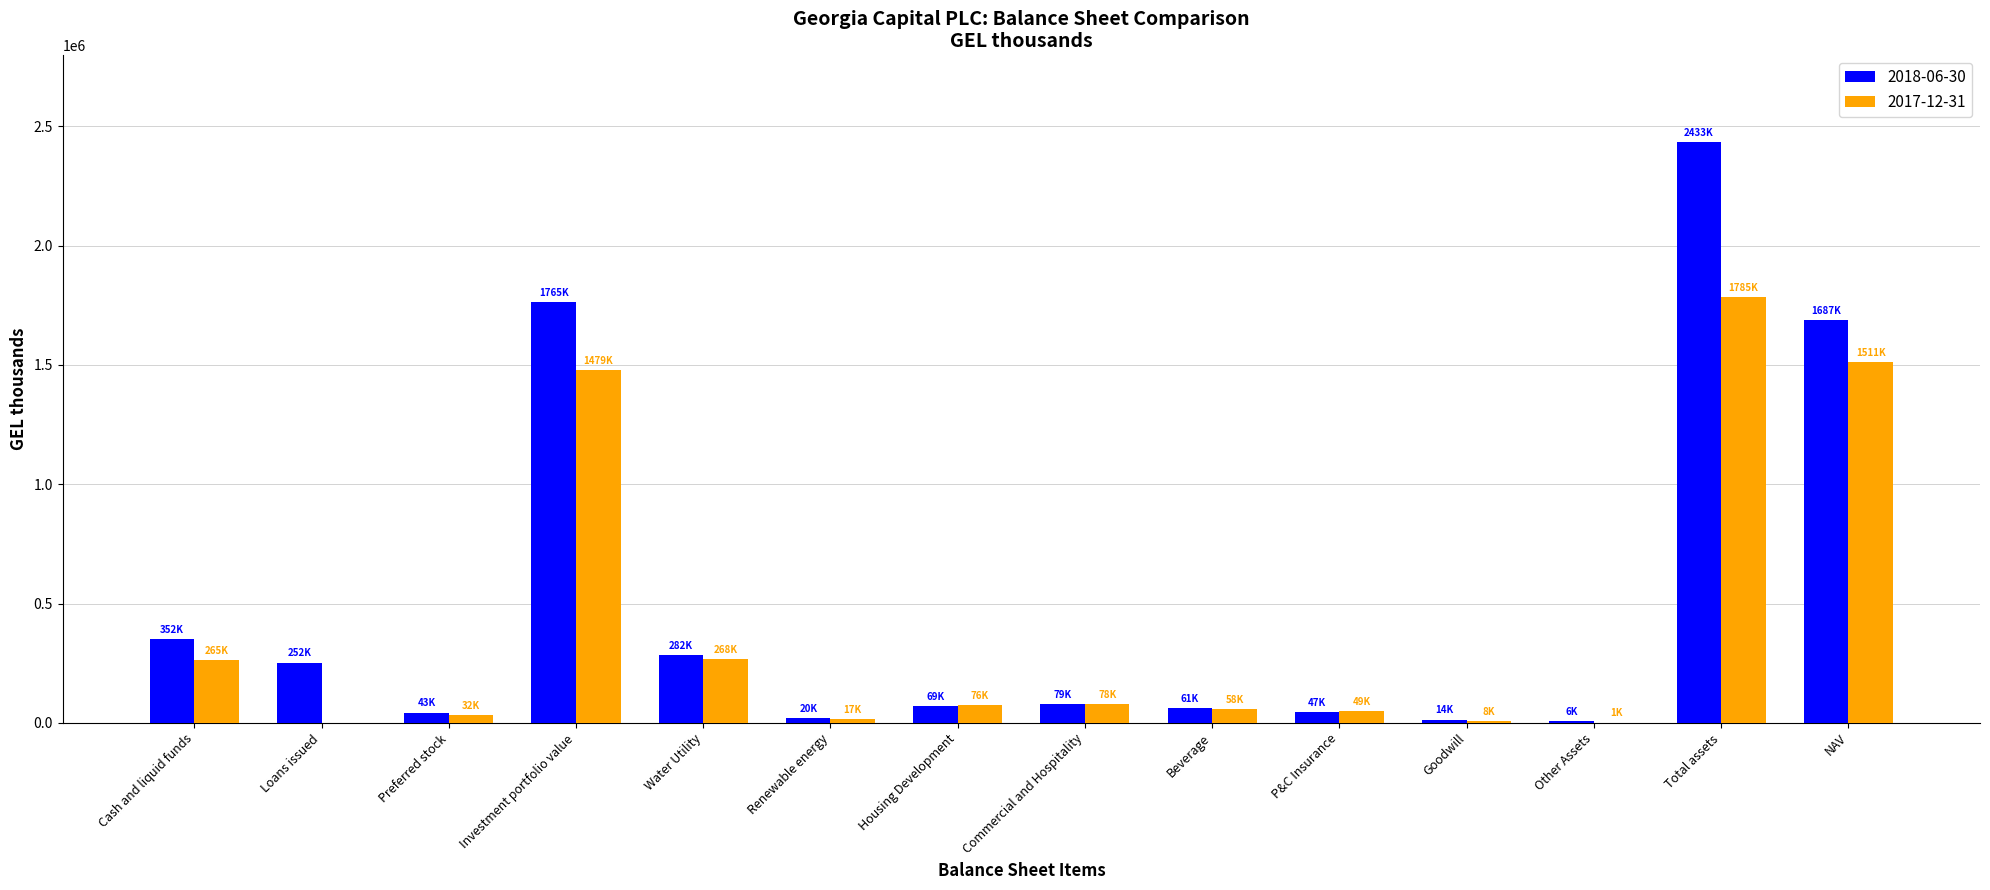

What is the difference between the 2017-12-31 values at Renewable energy and NAV?

1493786